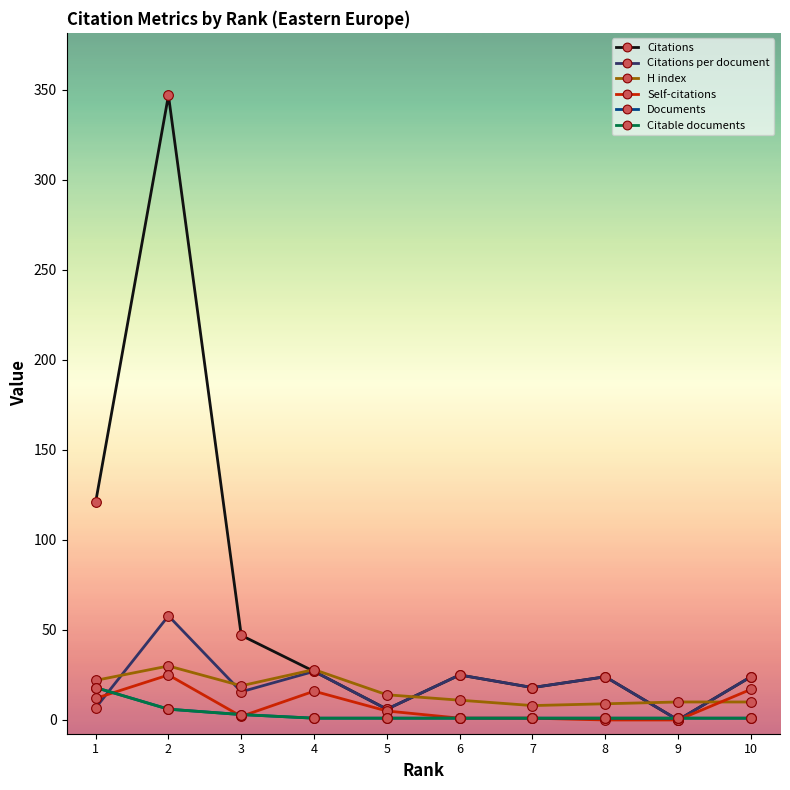

At which category does Citations reach its first local peak?

2